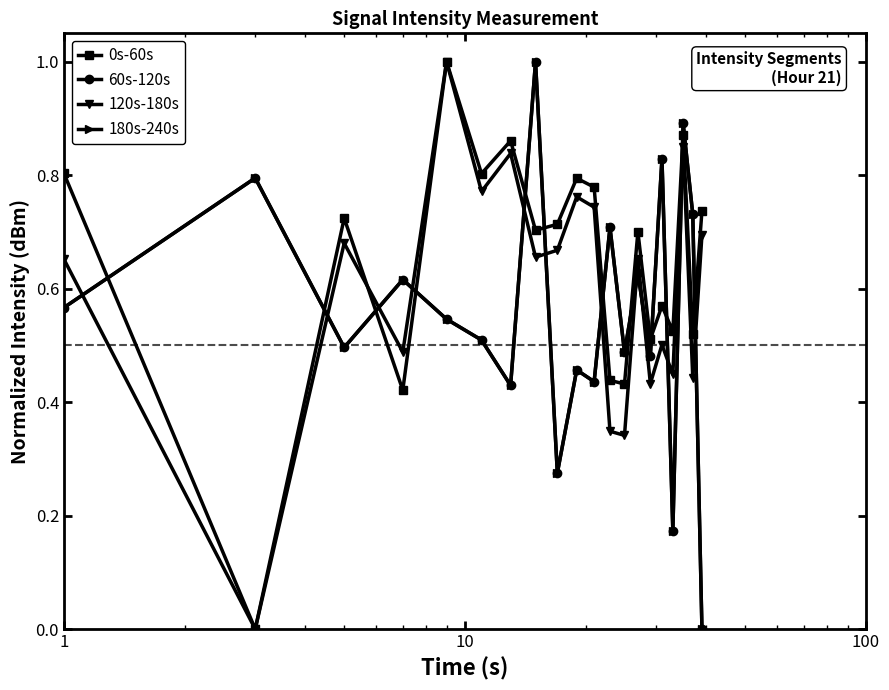

At how many categories does at least one series exceed 0?

20